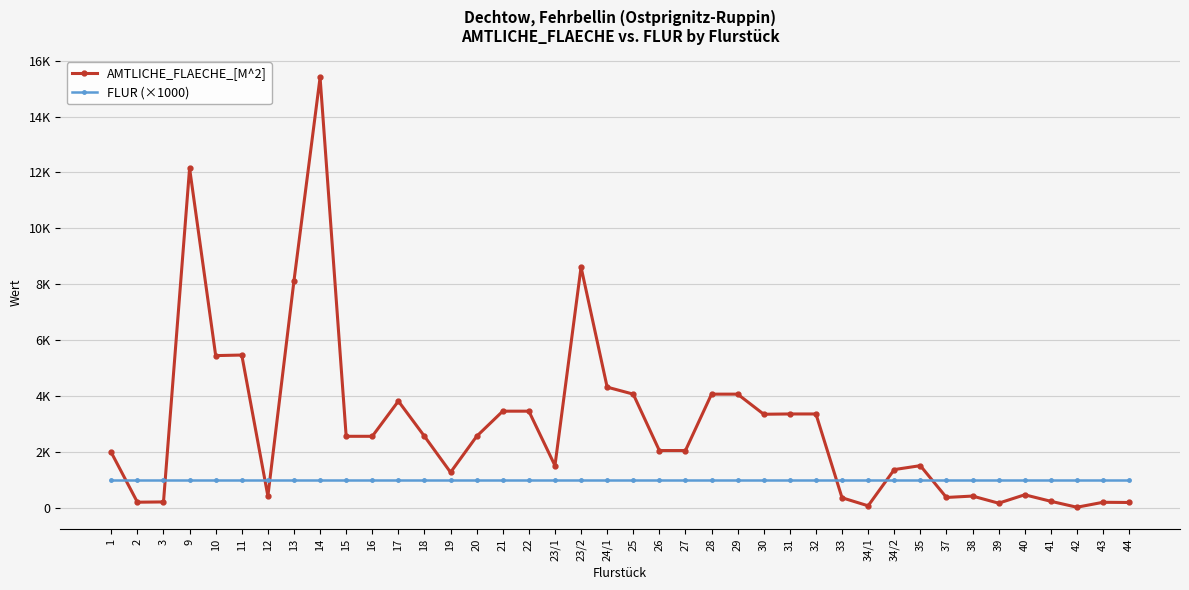

At 26, list the series in order from largest to smallest.

AMTLICHE_FLAECHE_[M^2], FLUR (×1000)